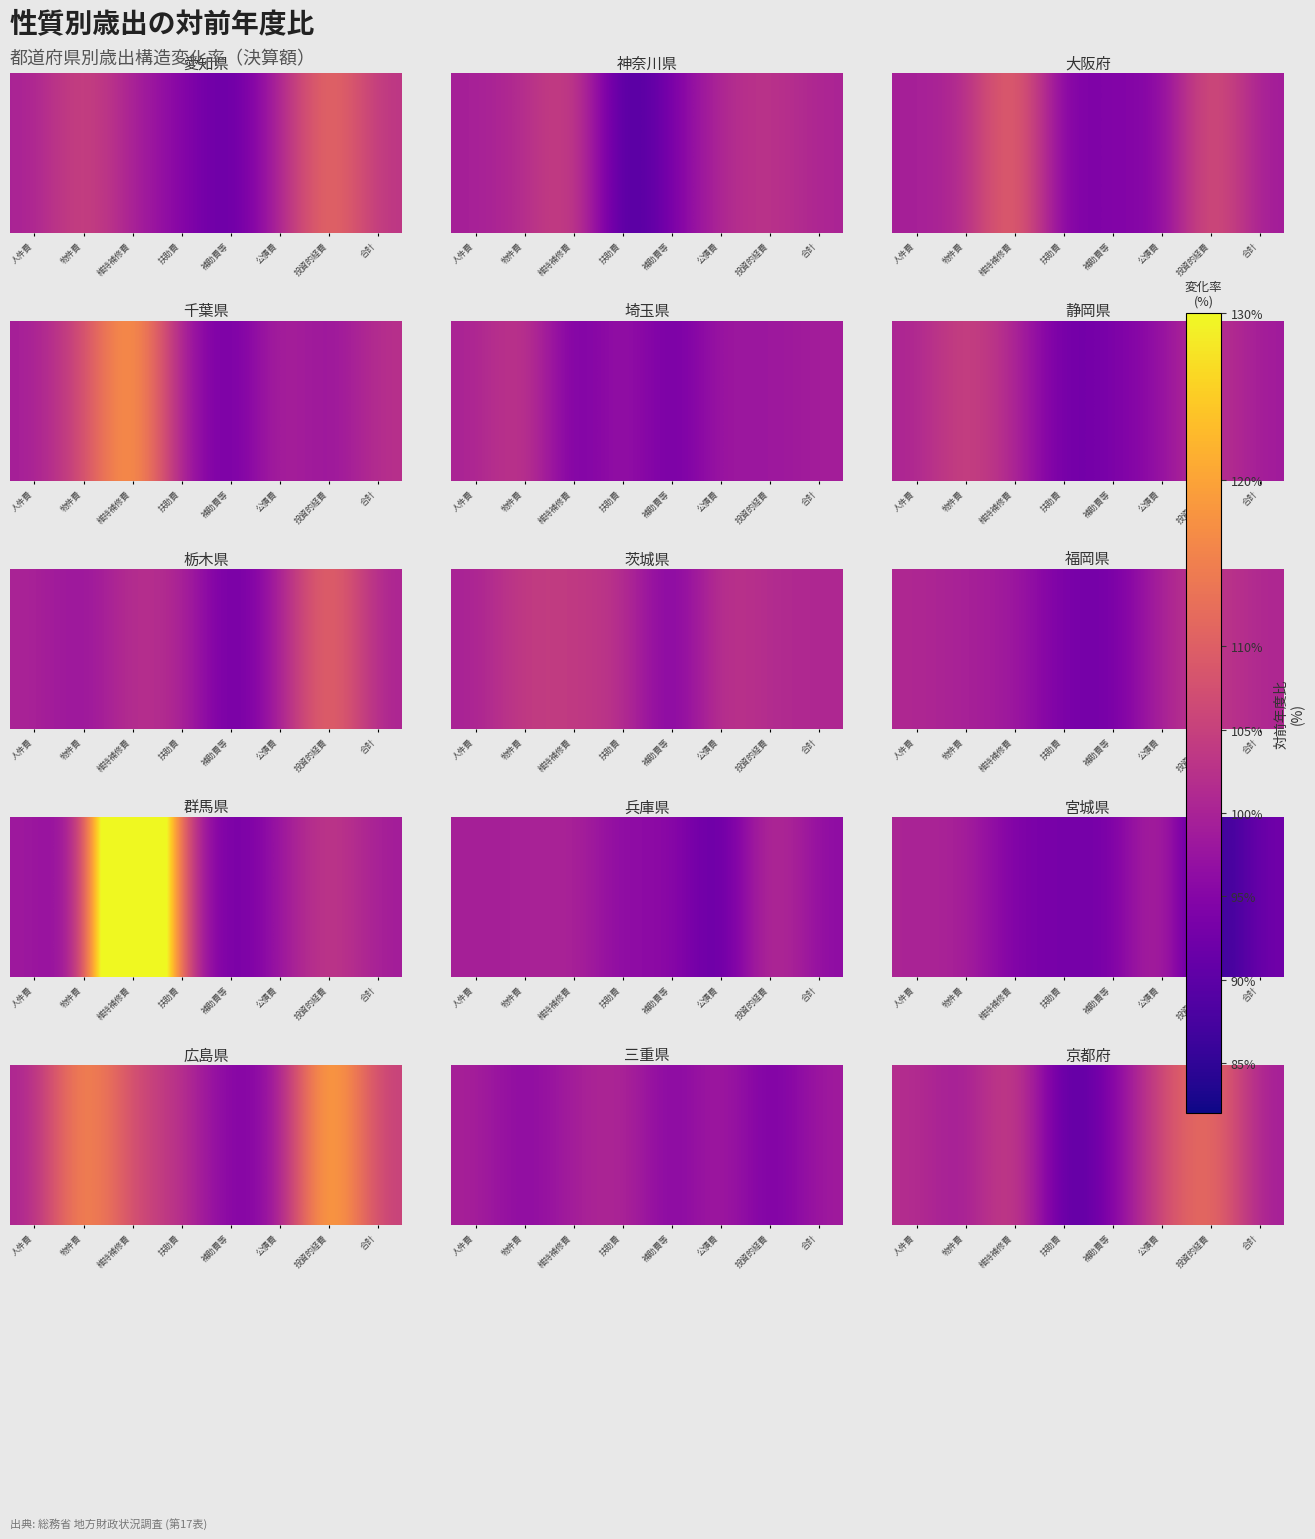

The chart shows a value of 160.4 at 人件費. True or false?

False